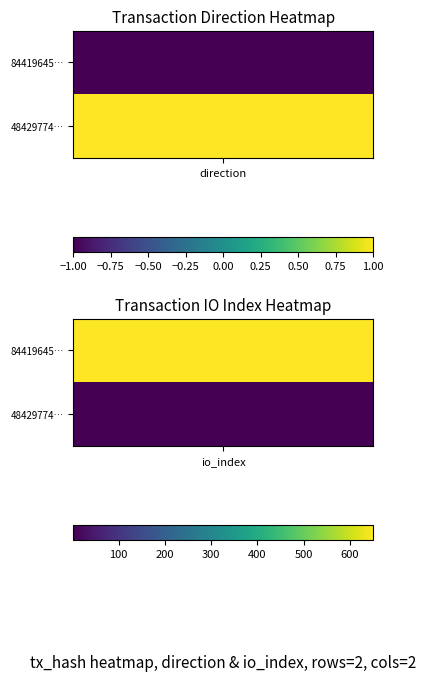

Is the value of 48429774556a1afbe08be7175031d0d8524d582 at io_index greater than the value of 84419645ad69f2193346848373344deef4b2813 at io_index?

No